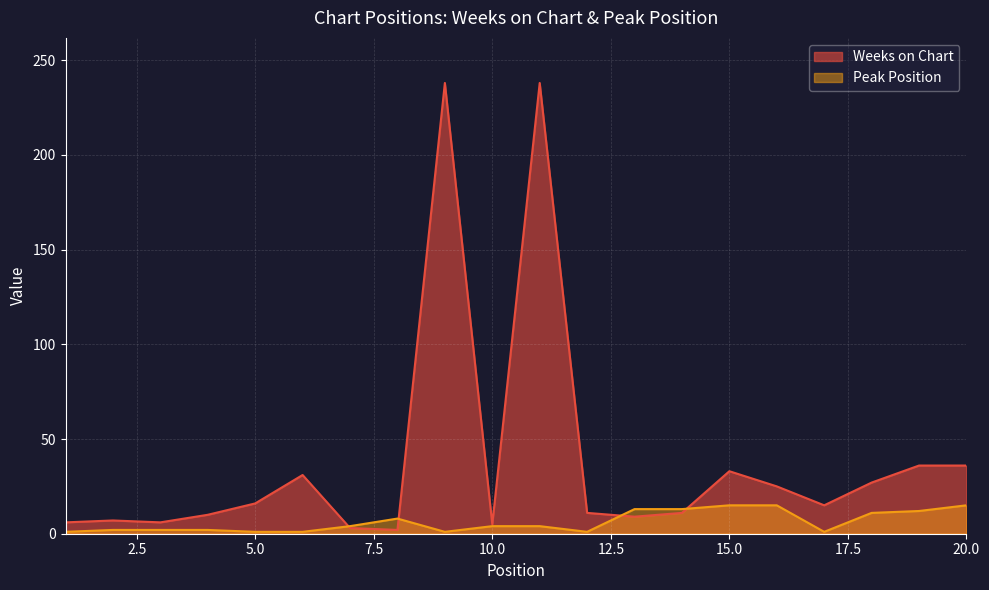

Where does the Peak Position series first go above 4?

8